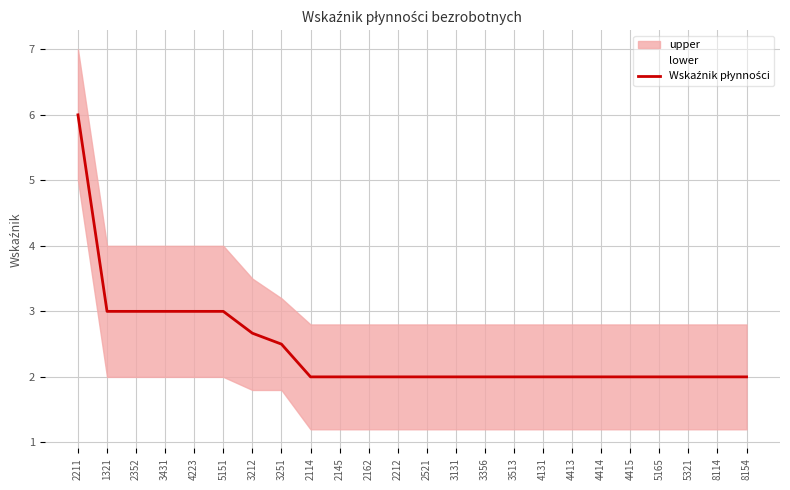

What is the value of the 22nd point from the left?

2.0